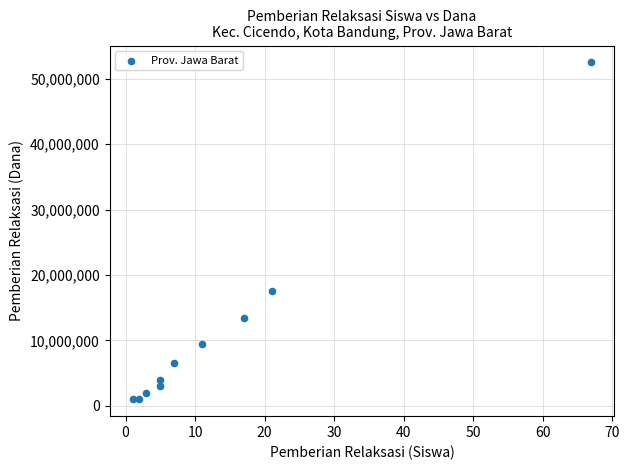

What is the average Y value?

11050000